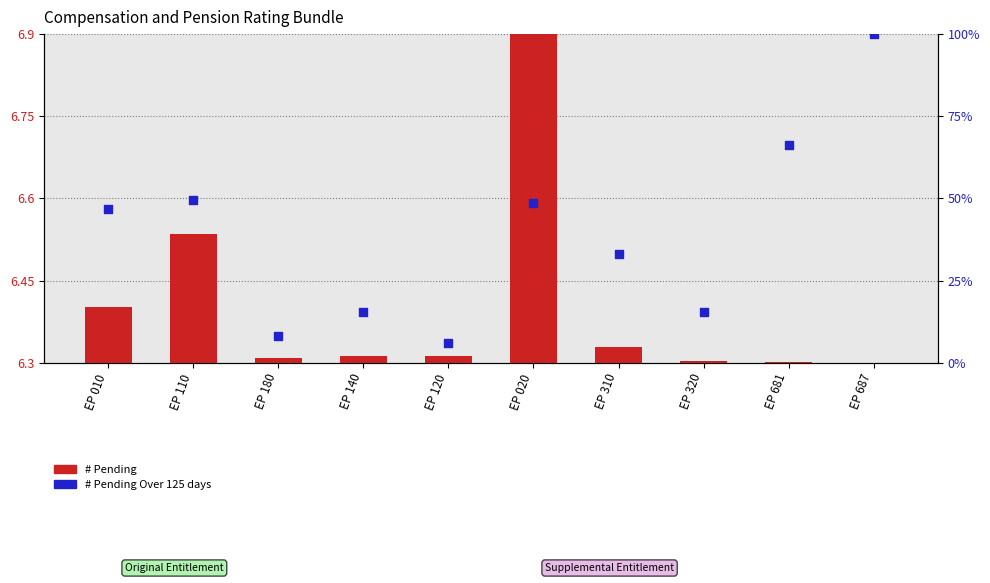

What is the change in value from EP 180 to EP 681?

+58.2